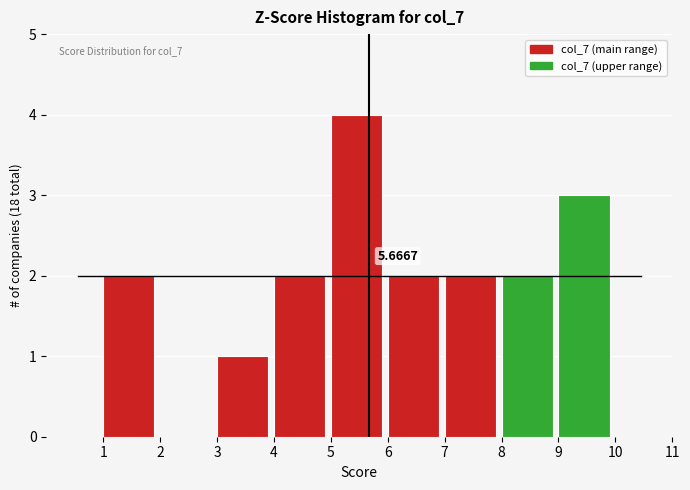

Which range on the x-axis has the tallest bar?

5 to 6